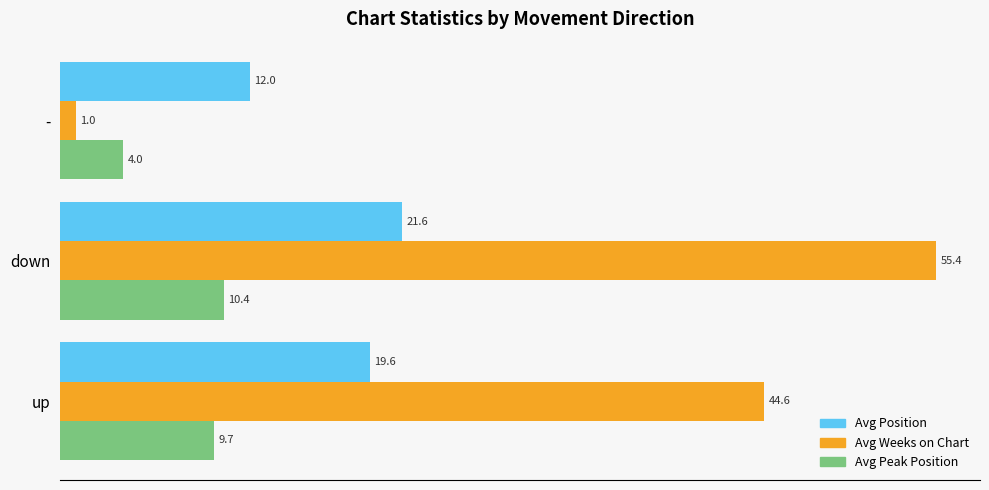

Which series has the widest spread of values?

Avg Weeks on Chart